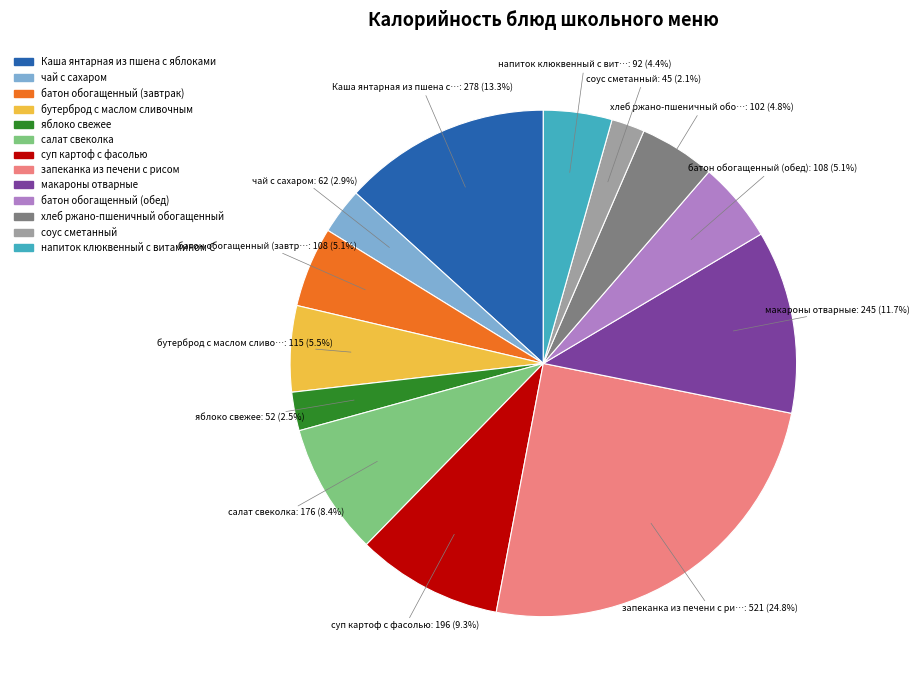

How much of the chart is everything except суп картоф с фасолью?

90.7%